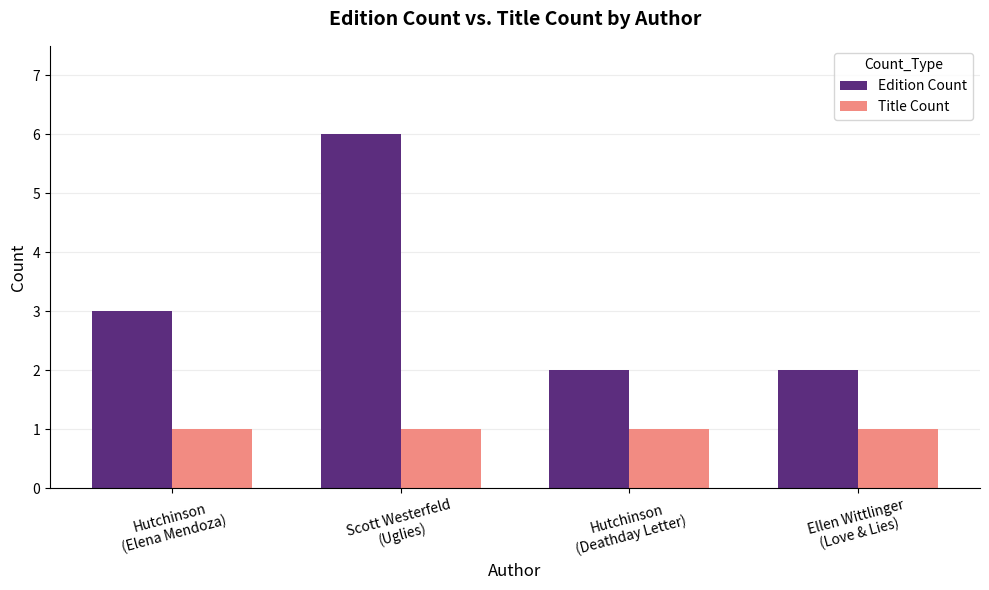

Is it true that Edition Count equals 10 at Scott Westerfeld
(Uglies)?

False